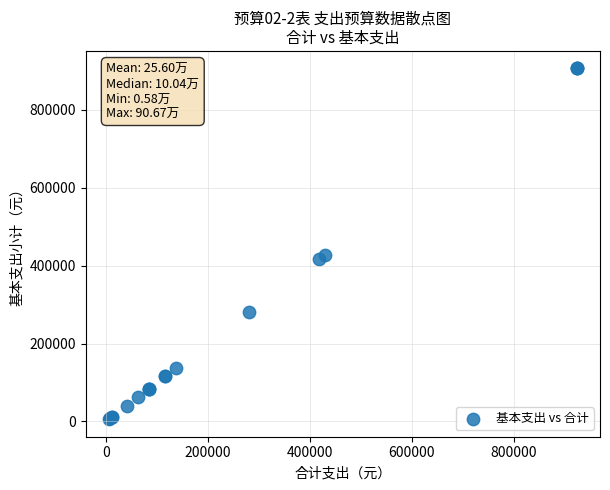

What Y value in the scatter plot is closest to 456250?

428727.5